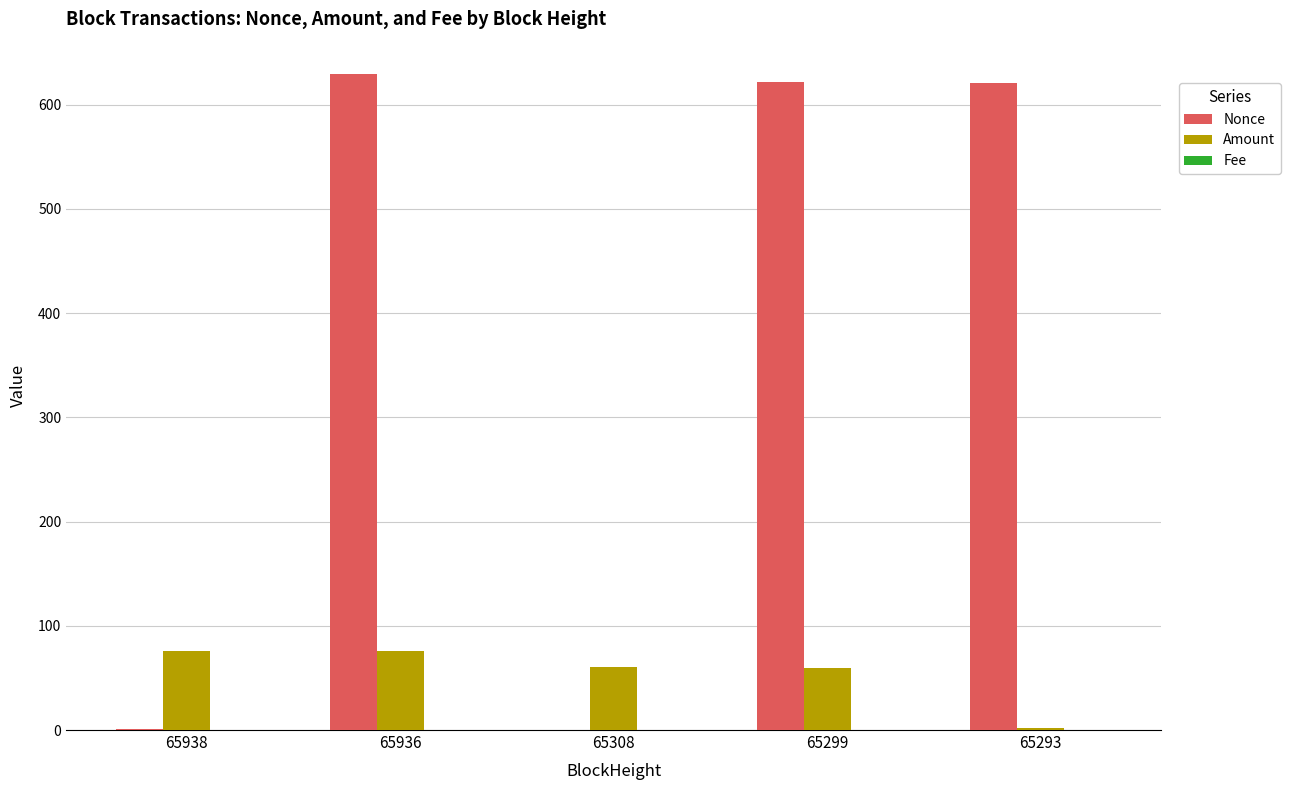

Between 65308 and 65299, which series saw the biggest shift?

Nonce